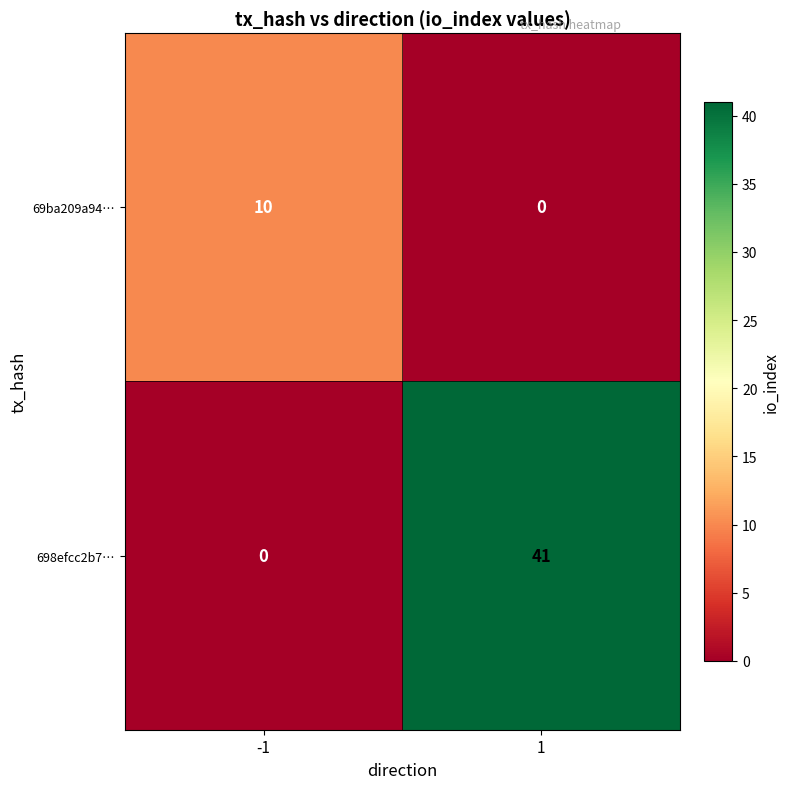

What is the greatest value displayed?

41